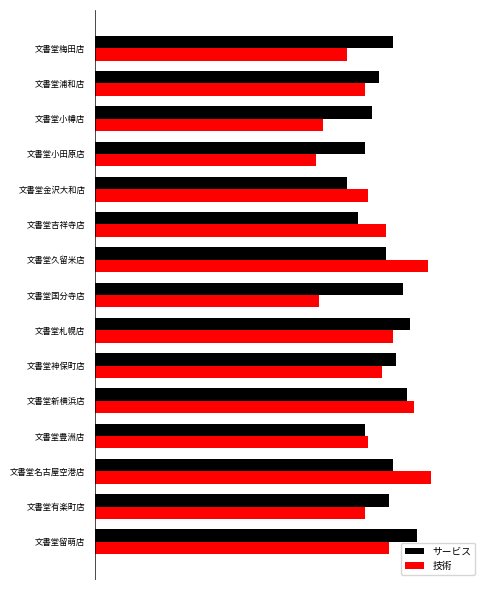

What are all the series names shown in the legend?

サービス, 技術